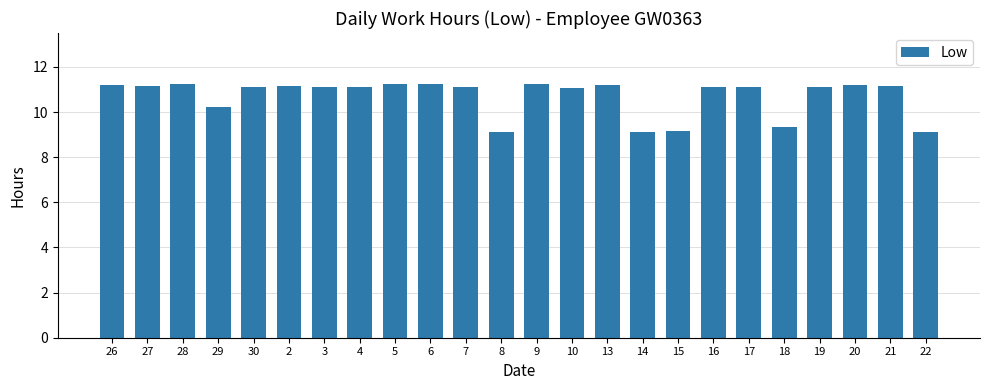

What position from the right is 26?

24